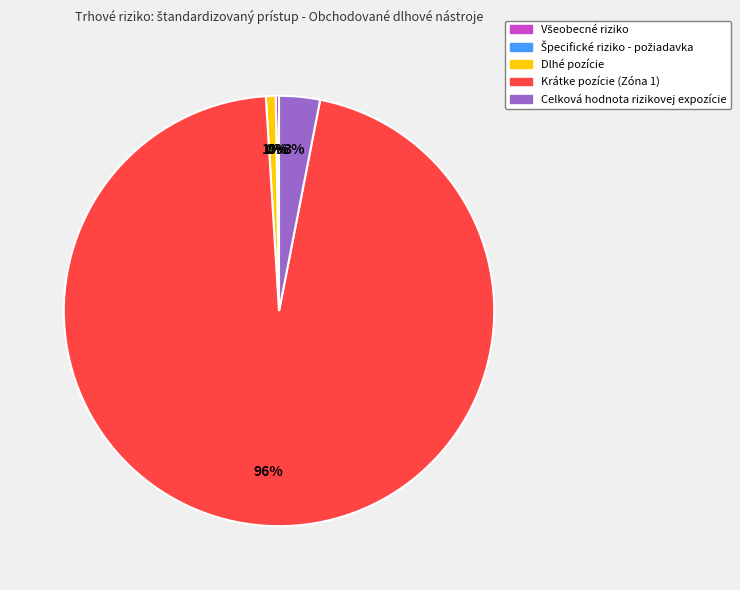

Which has a higher value, Krátke pozície (Zóna 1) or Celková hodnota rizikovej expozície?

Krátke pozície (Zóna 1)